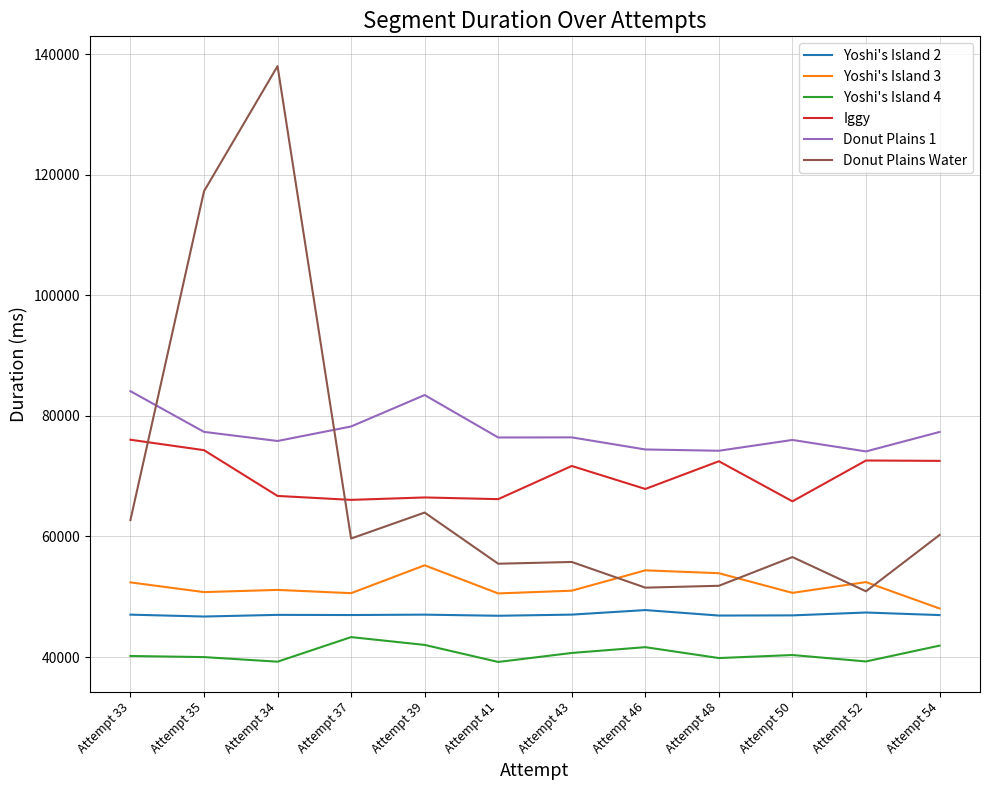

Is the value of Yoshi's Island 2 at Attempt 39 greater than the value of Yoshi's Island 4 at Attempt 52?

Yes